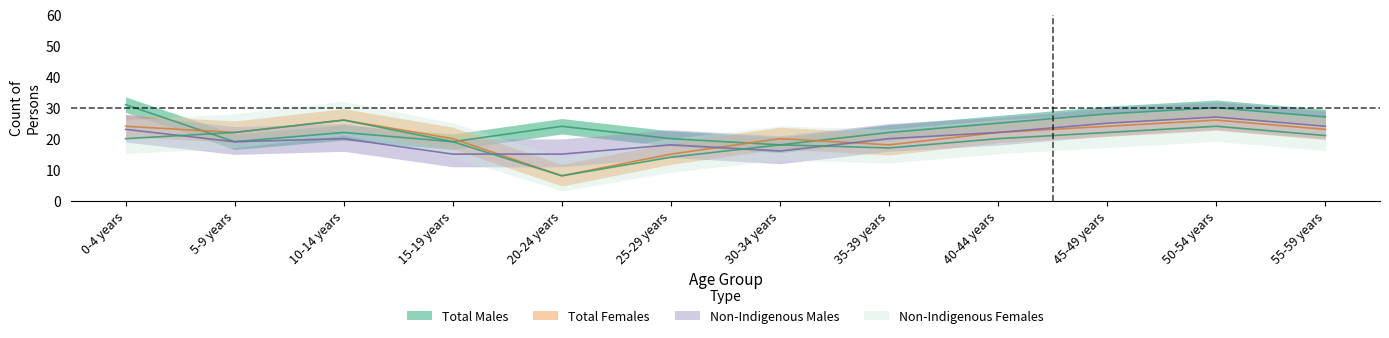

Which has a higher value, 20-24 years or 40-44 years?

40-44 years